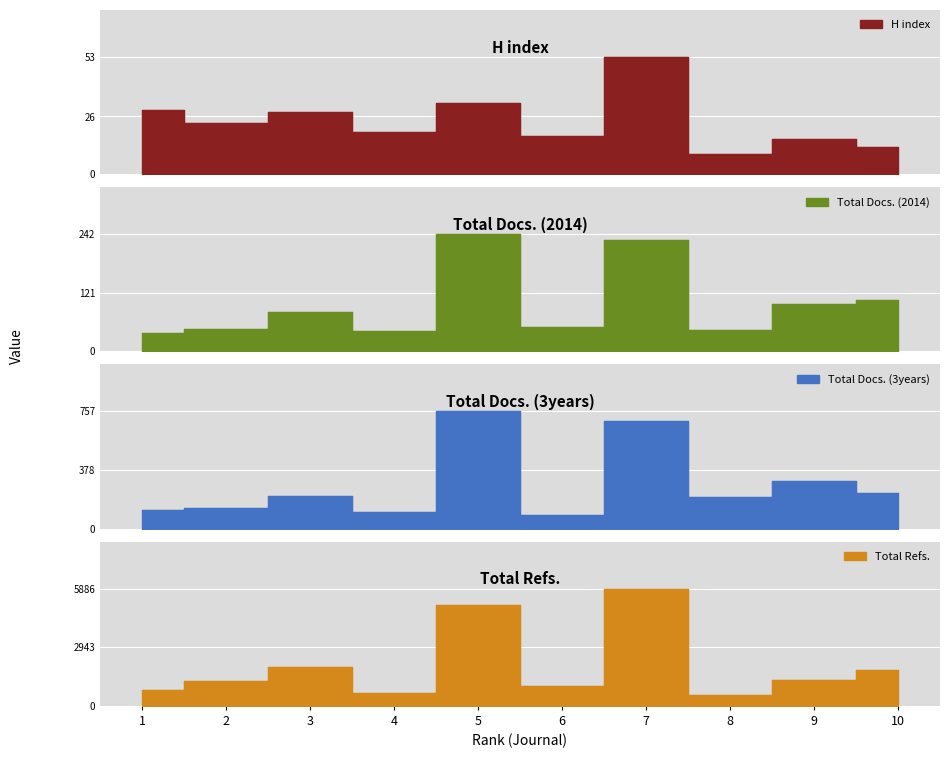

Where does the Total Docs. (3years) series first go above 213?

5